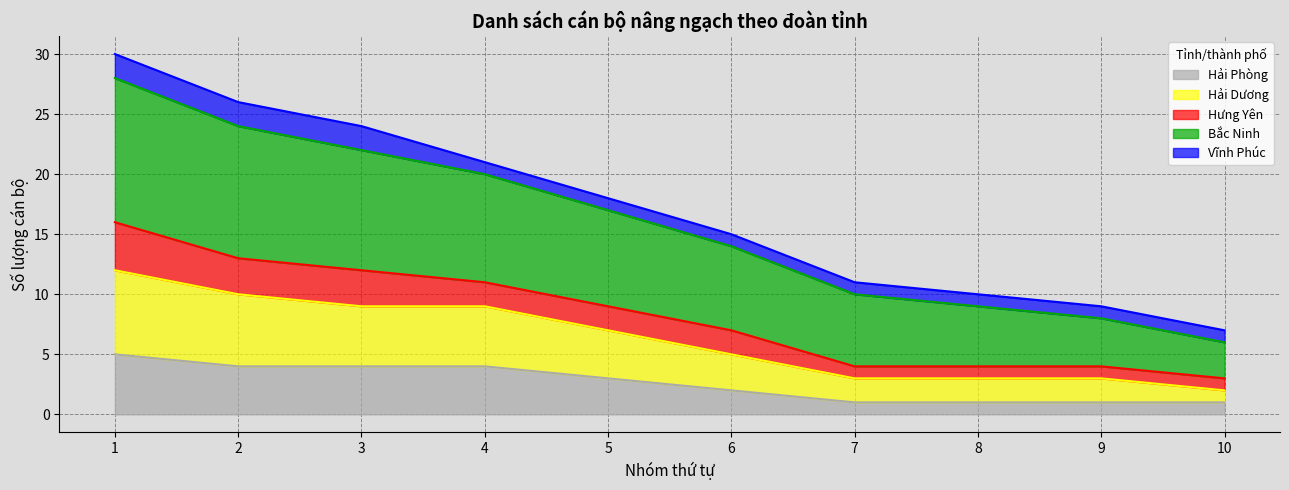

True or false: Hải Dương and Bắc Ninh cross at least once.

False